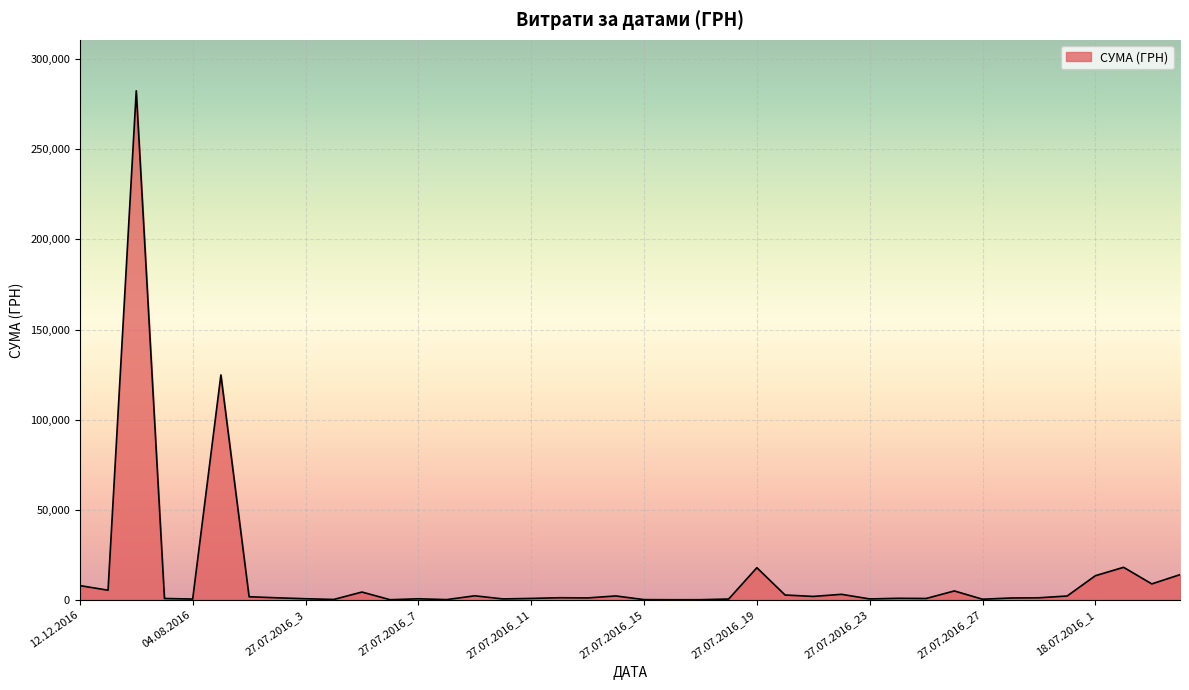

How many distinct data groups are displayed?

1